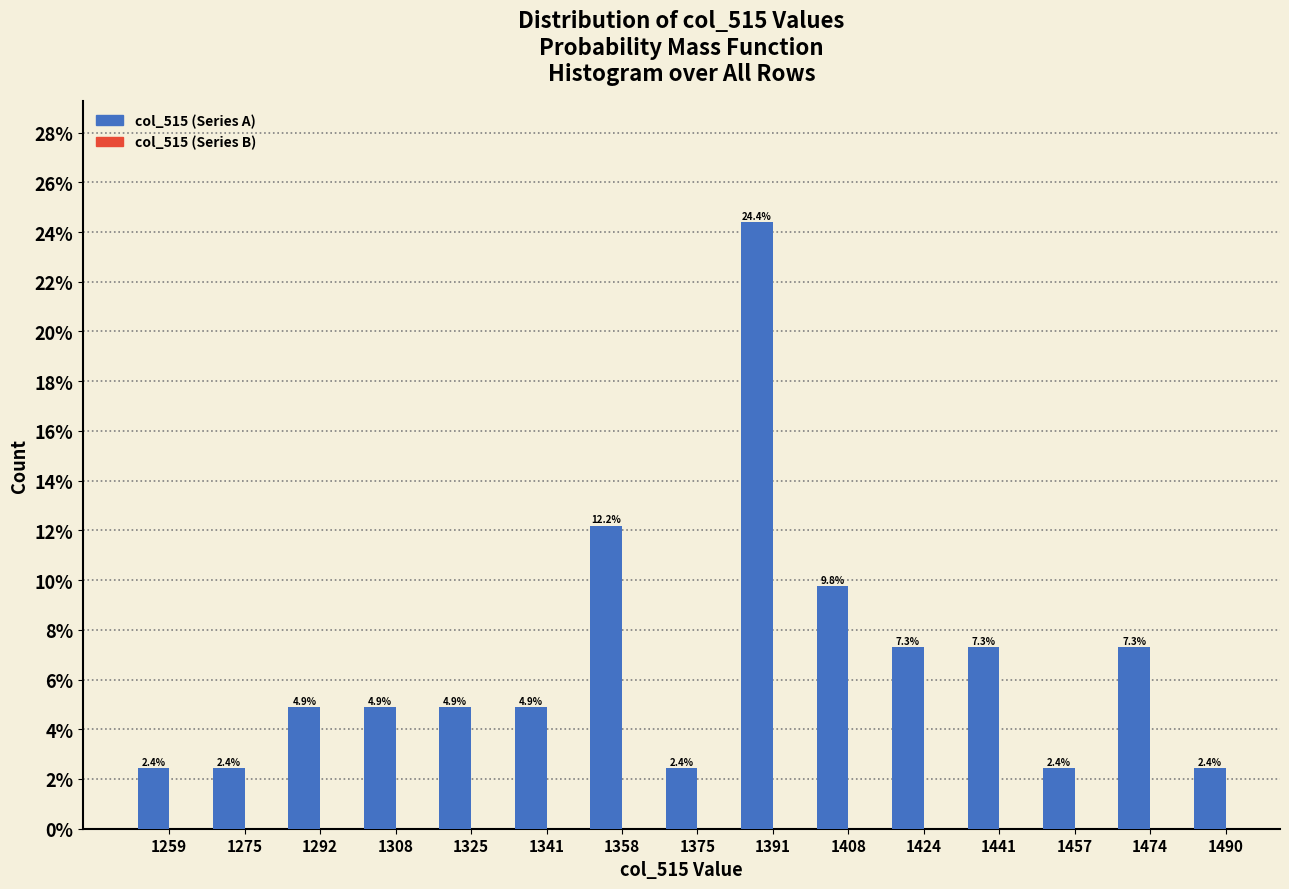

Reading left to right, what are all the values shown in this chart?

1259=2.4	1275=2.4	1292=4.9	1308=4.9	1325=4.9	1341=4.9	1358=12.2	1375=2.4	1391=24.4	1408=9.8	1424=7.3	1441=7.3	1457=2.4	1474=7.3	1490=2.4